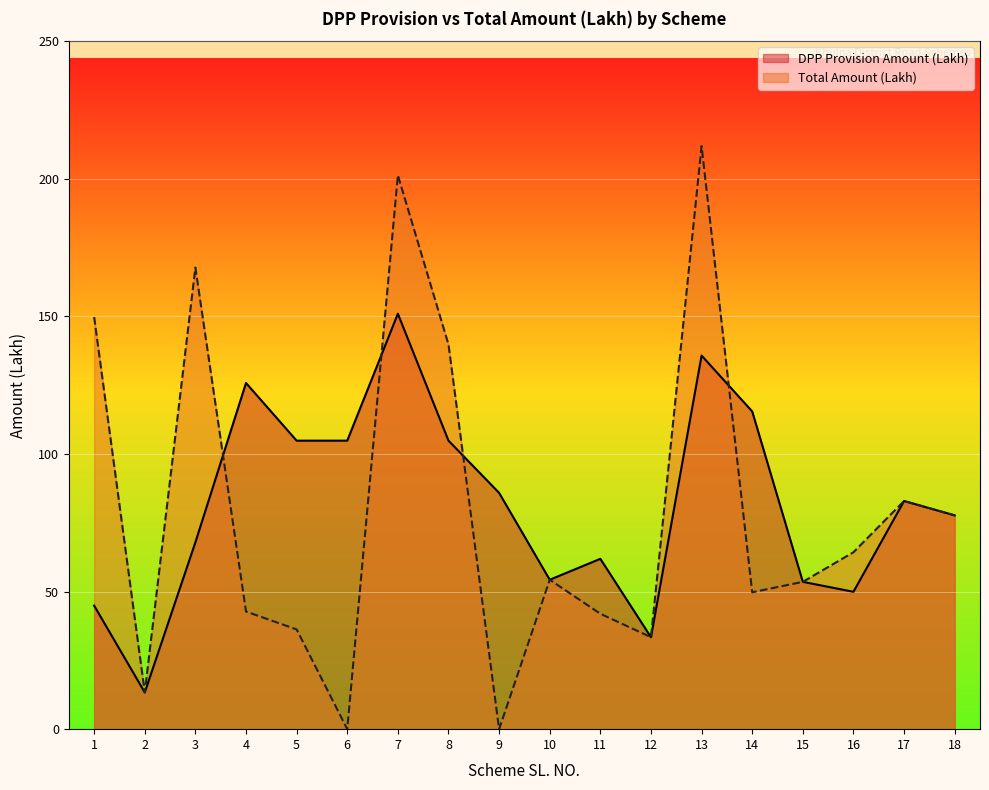

At which label does Total Amount (Lakh) first exceed 54?

1